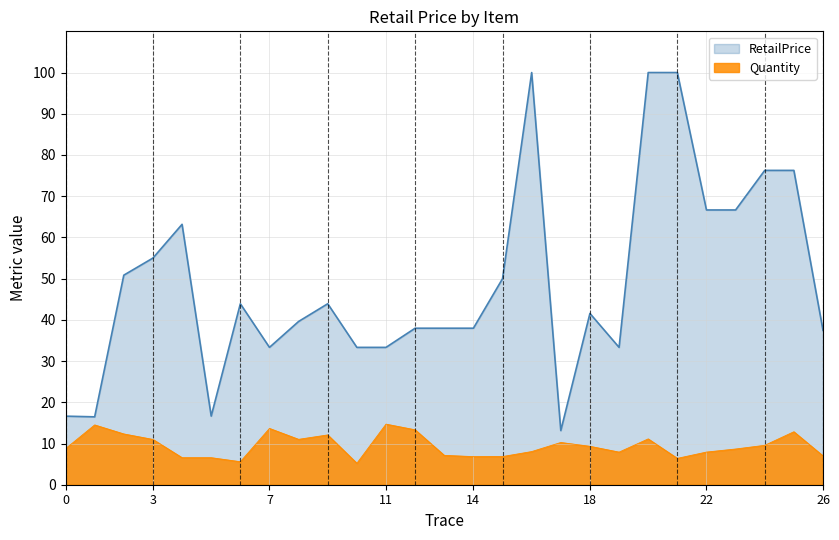

Rank the series by their average value, from lowest to highest.

Quantity, RetailPrice